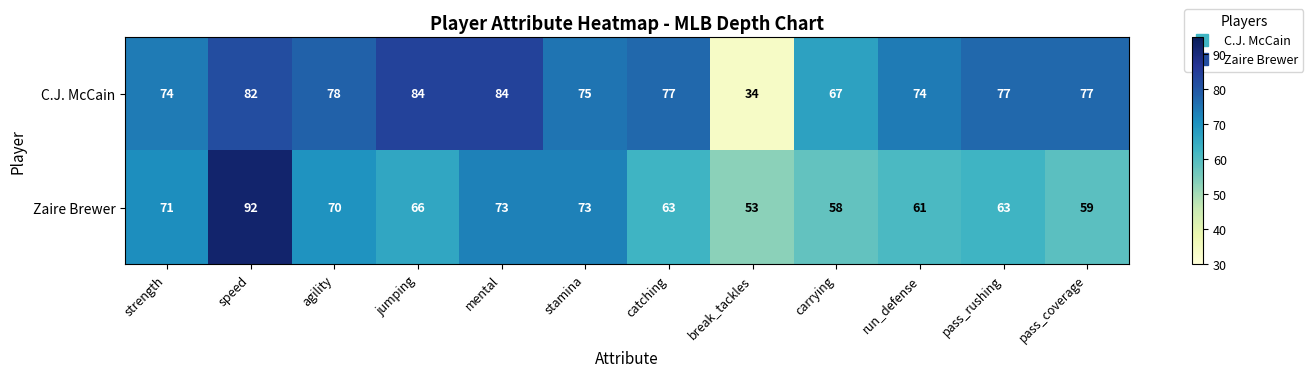

Rank the series by their maximum value, from highest to lowest.

Zaire Brewer, C.J. McCain